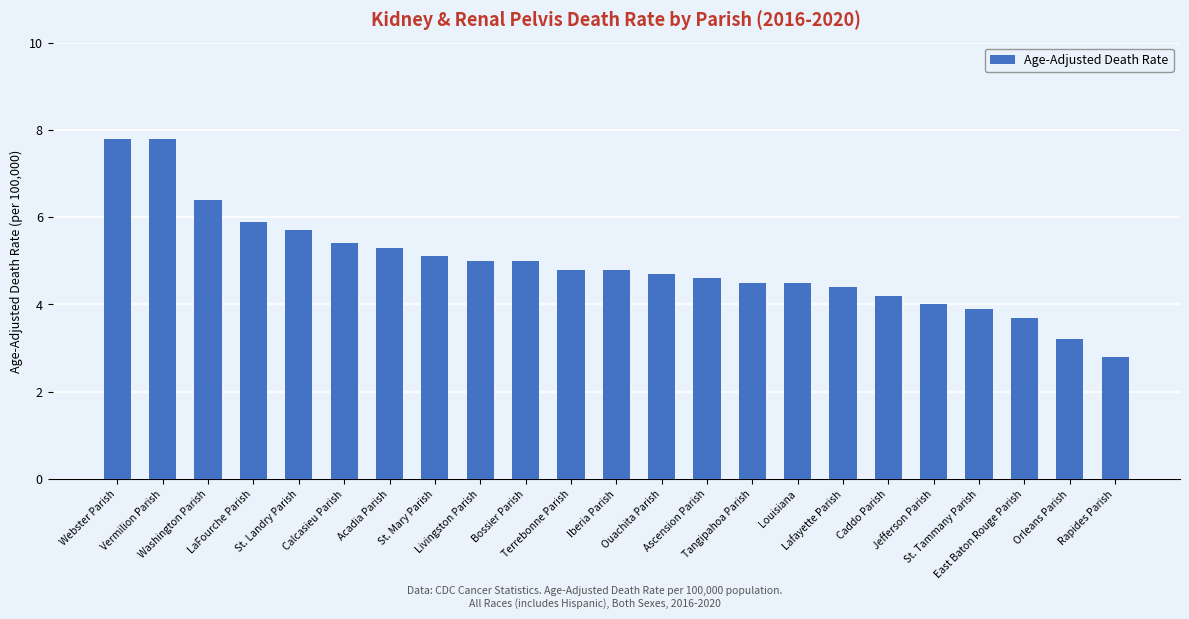

What is the smallest value displayed?

2.8